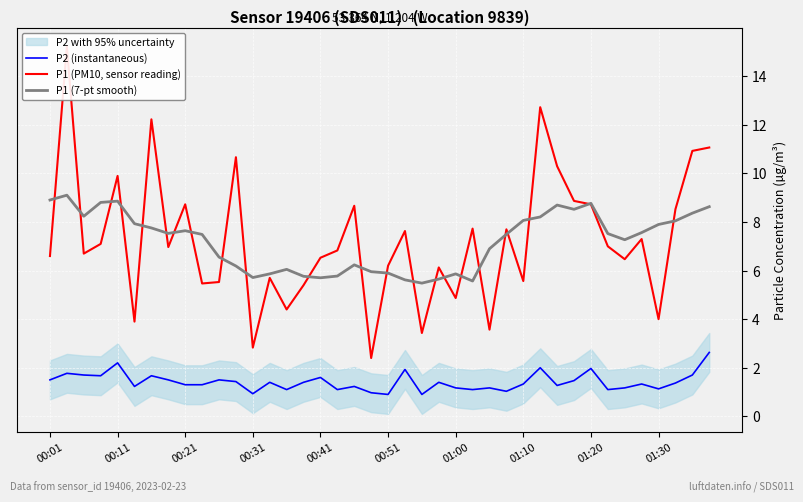

True or false: P1 (7-pt smooth) and P2 (instantaneous) intersect in this chart.

False